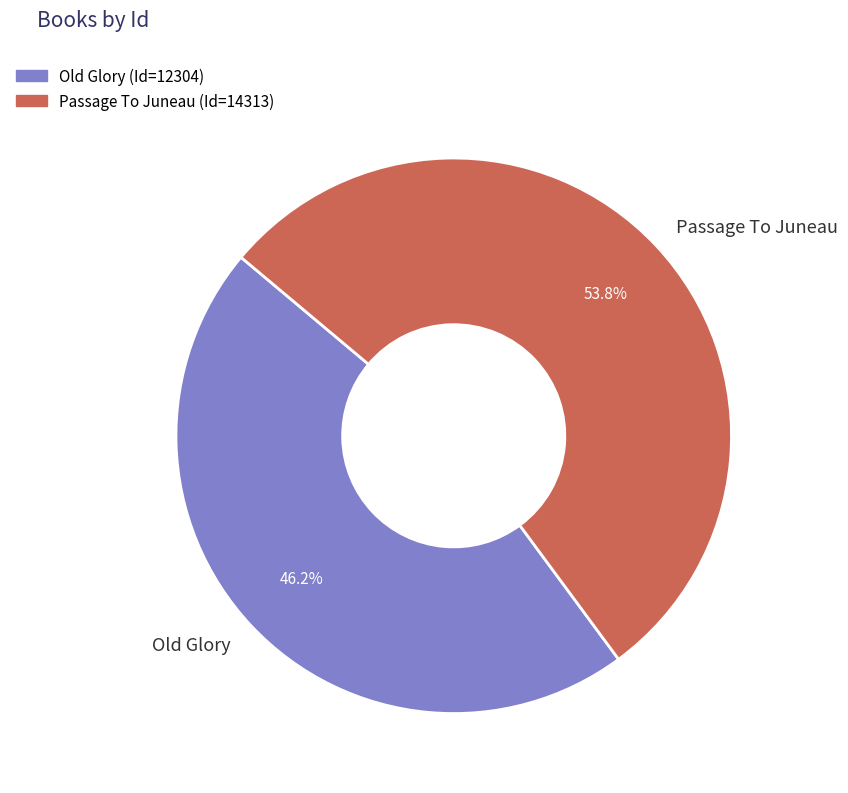

Which category has the biggest portion of the pie?

Passage To Juneau